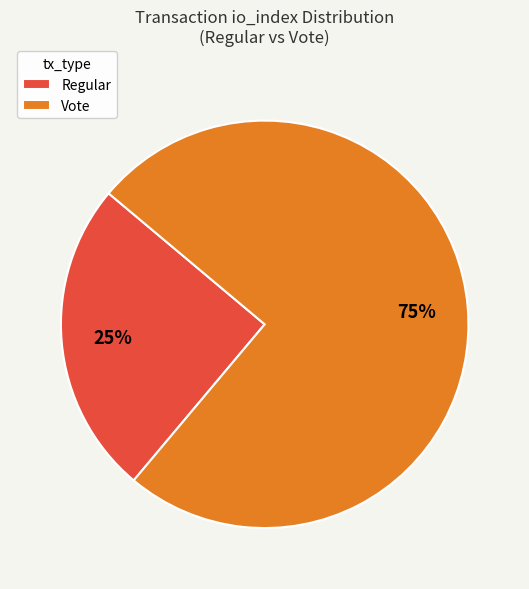

Between Vote and Regular, which is larger?

Vote